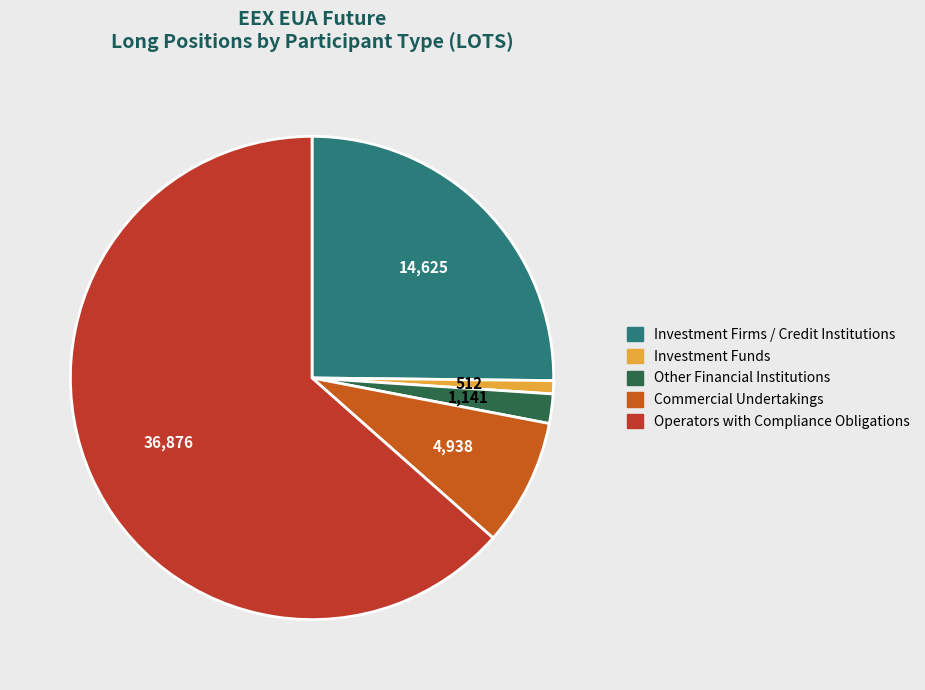

Count the number of slices in the pie.

5